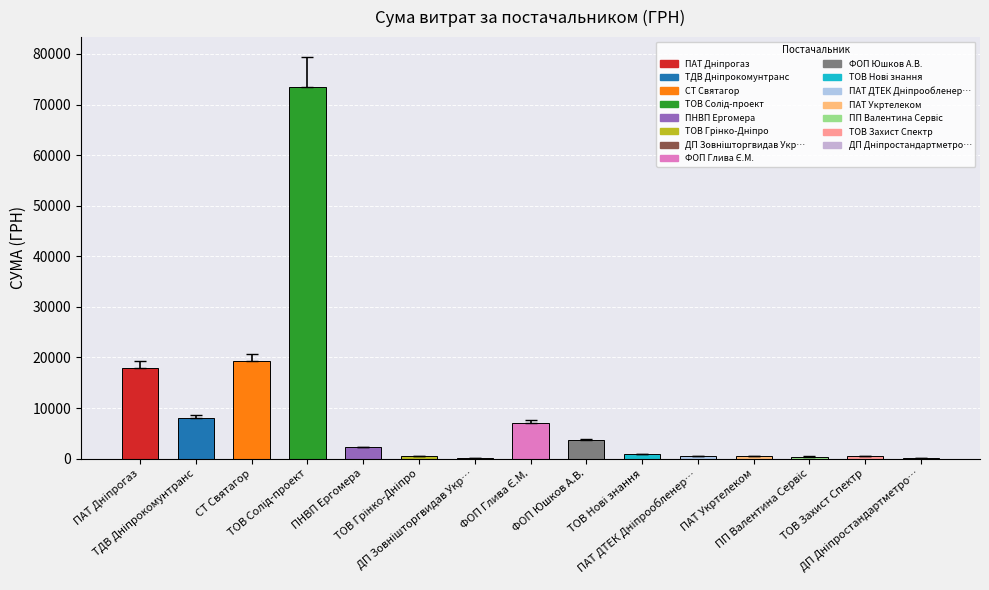

What is the maximum value shown in the chart?

73490.0